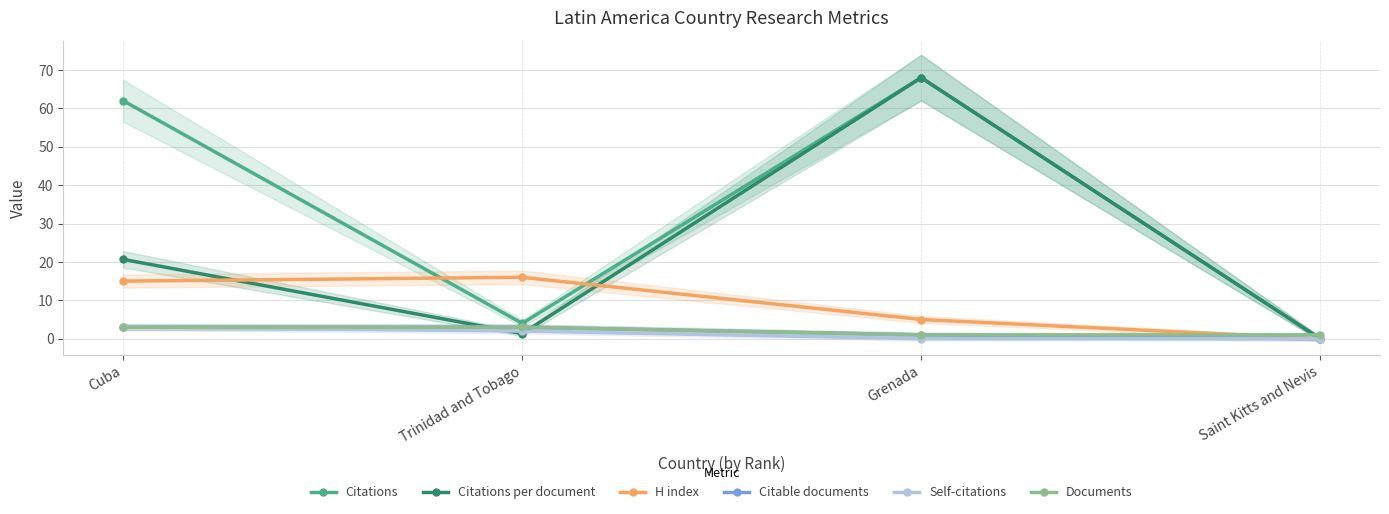

The value of Citations per document at Saint Kitts and Nevis is 0.0. True or false?

True